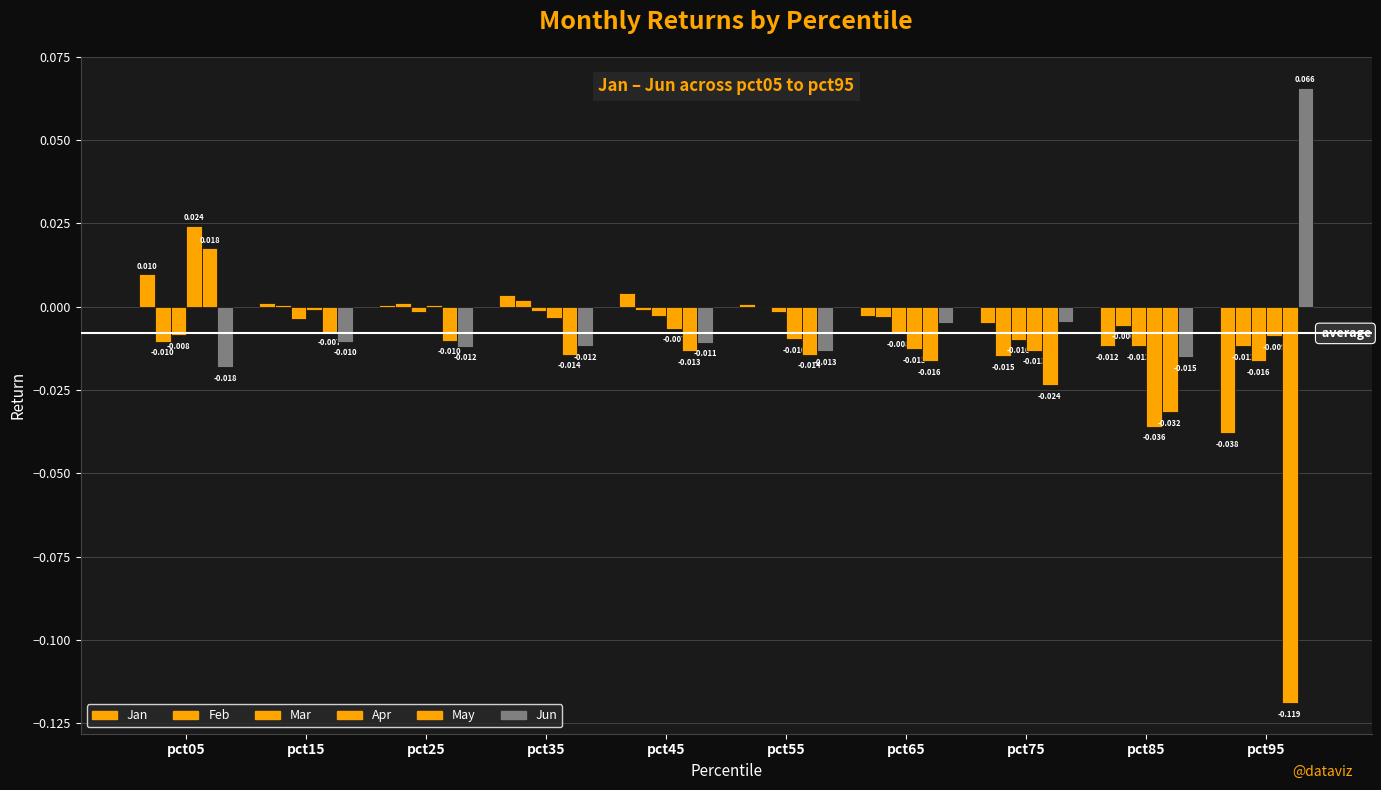

How many groups of bars are there?

10